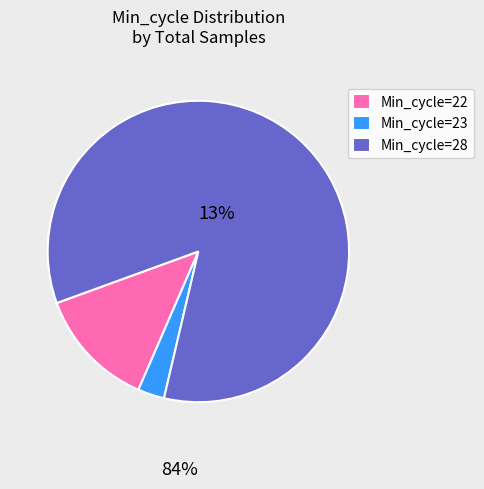

Which slice is the smallest?

Min_cycle=23